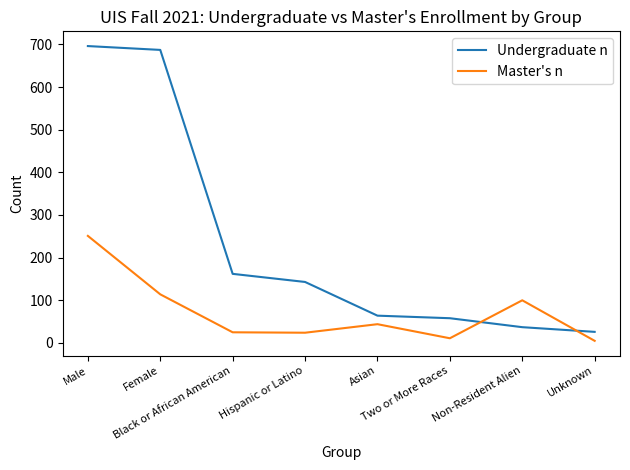

What is the average value of the Master's n series?

72